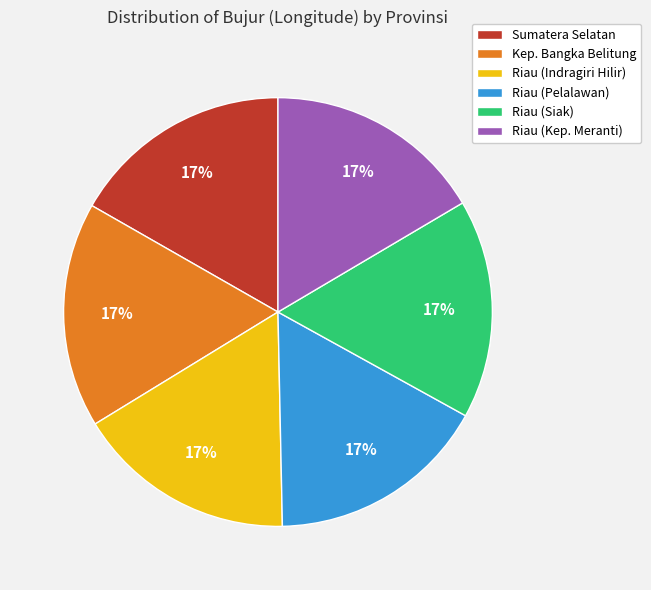

How many slices are in this pie chart?

6